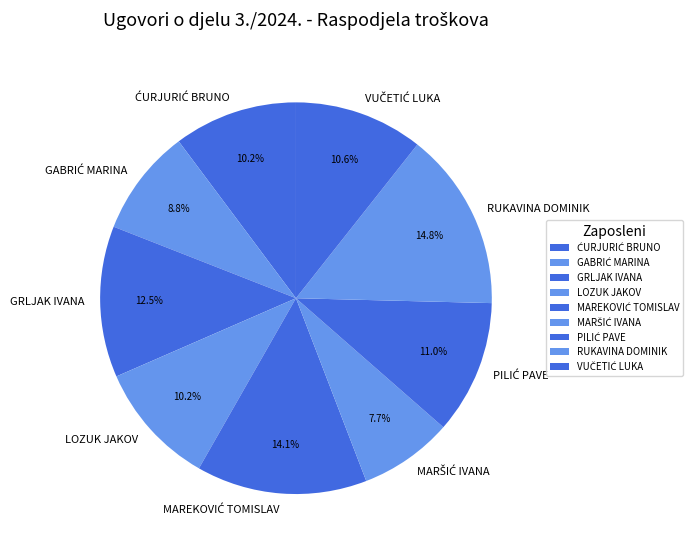

Which slice is the largest?

RUKAVINA DOMINIK